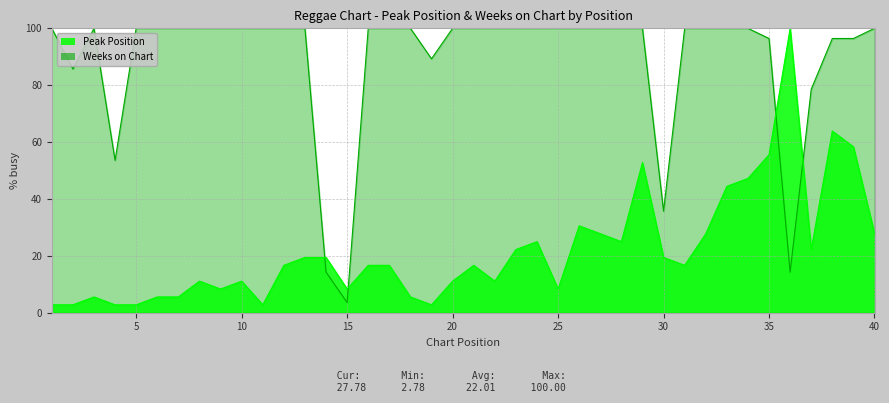

What is the minimum value shown in the chart?

2.8